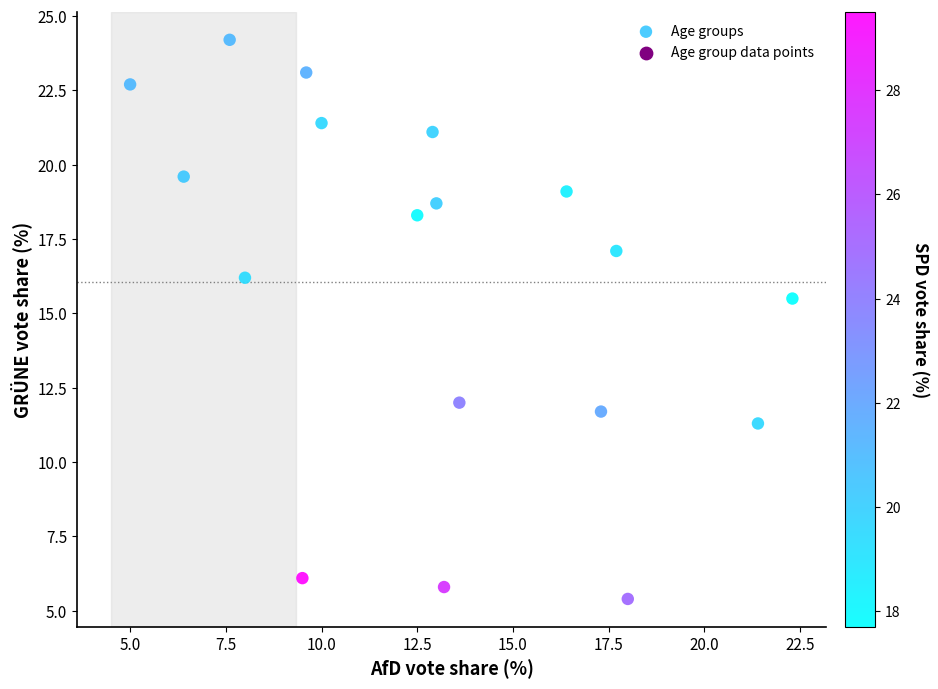

What Y value in the scatter plot is closest to 14?

15.5